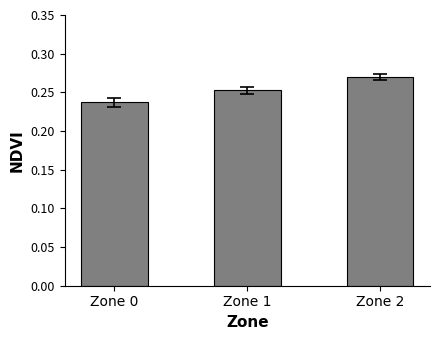

The chart shows a value of 0.4 at Zone 1. True or false?

False